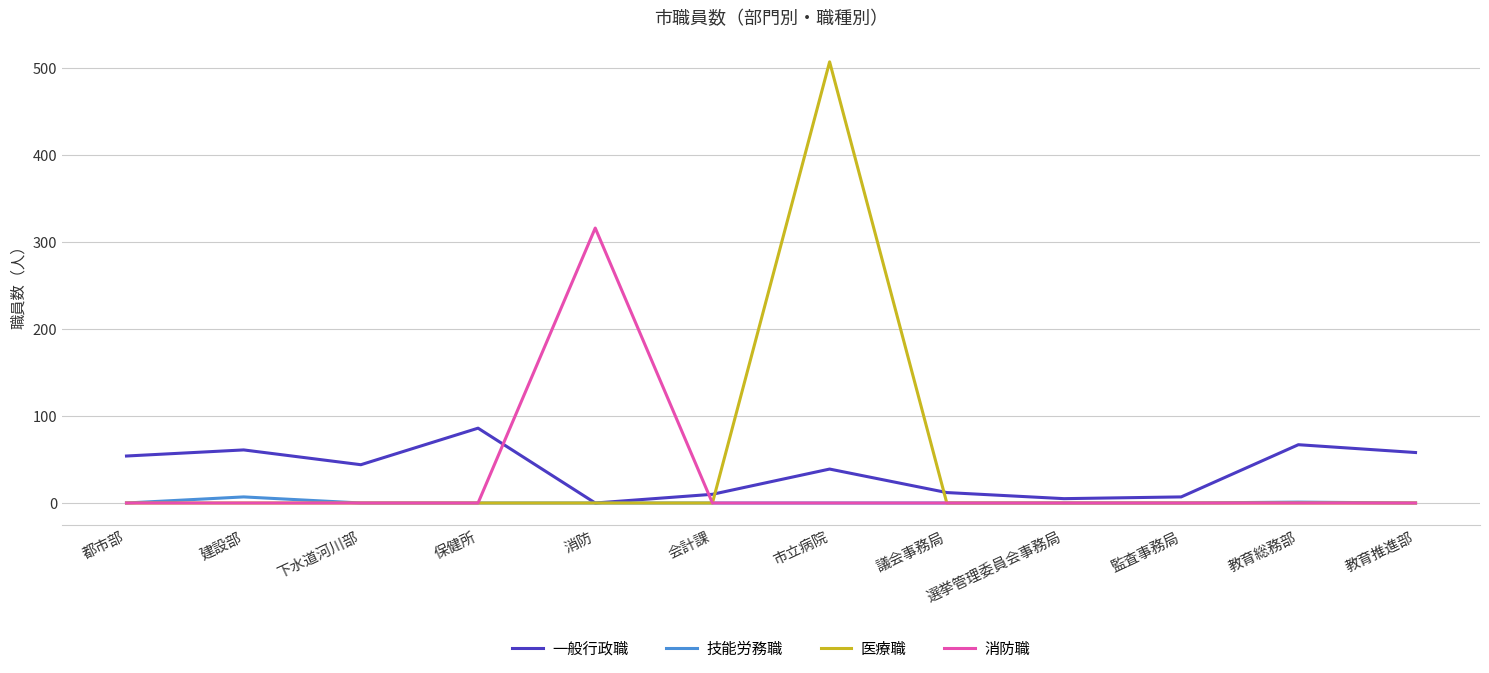

The 消防職 series shows -121 at 会計課. True or false?

False